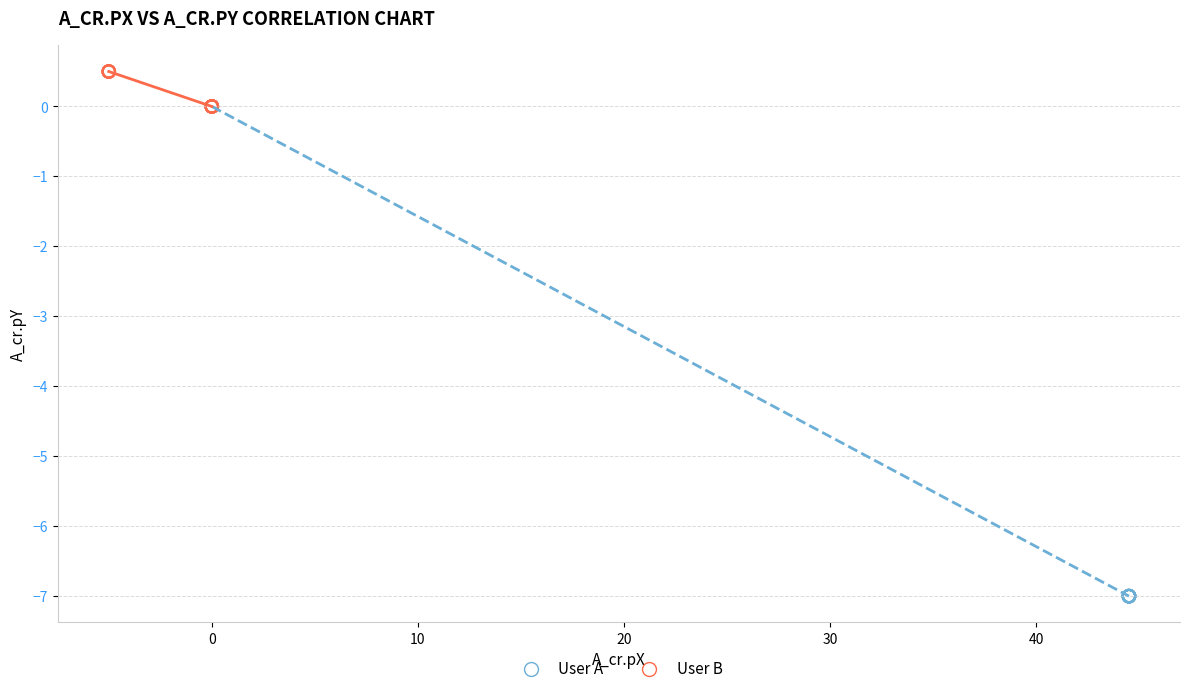

Which series has the largest Y range (max minus min)?

User A